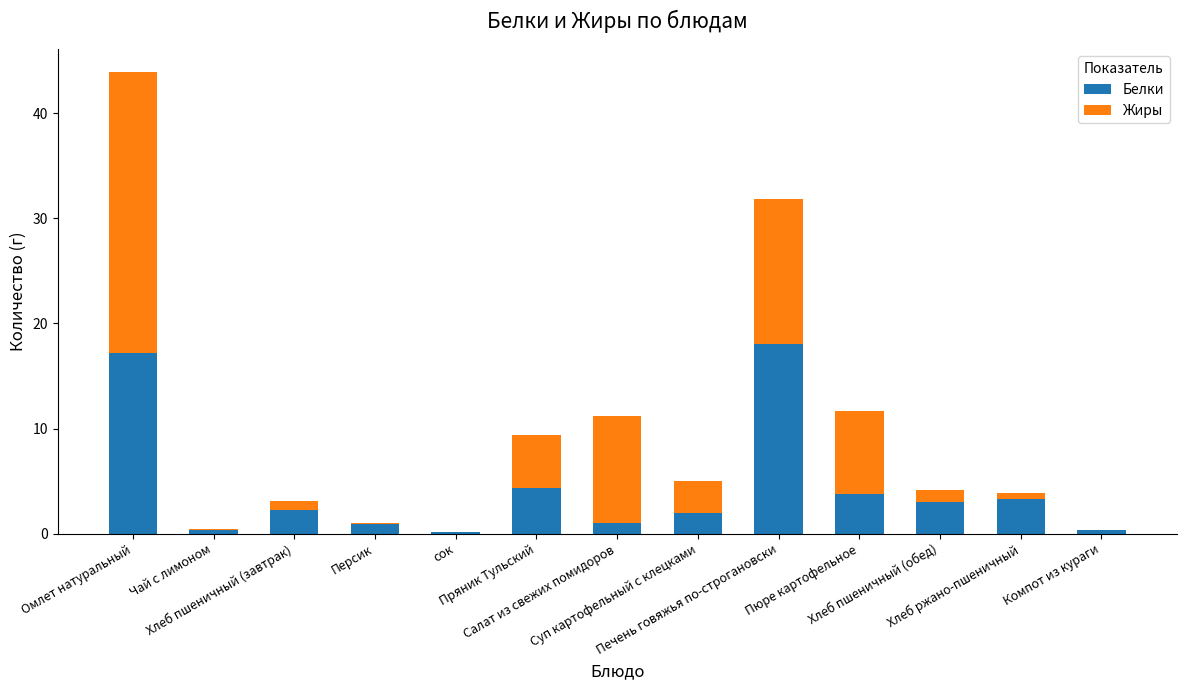

Rank the series by their average value, from lowest to highest.

Белки, Жиры